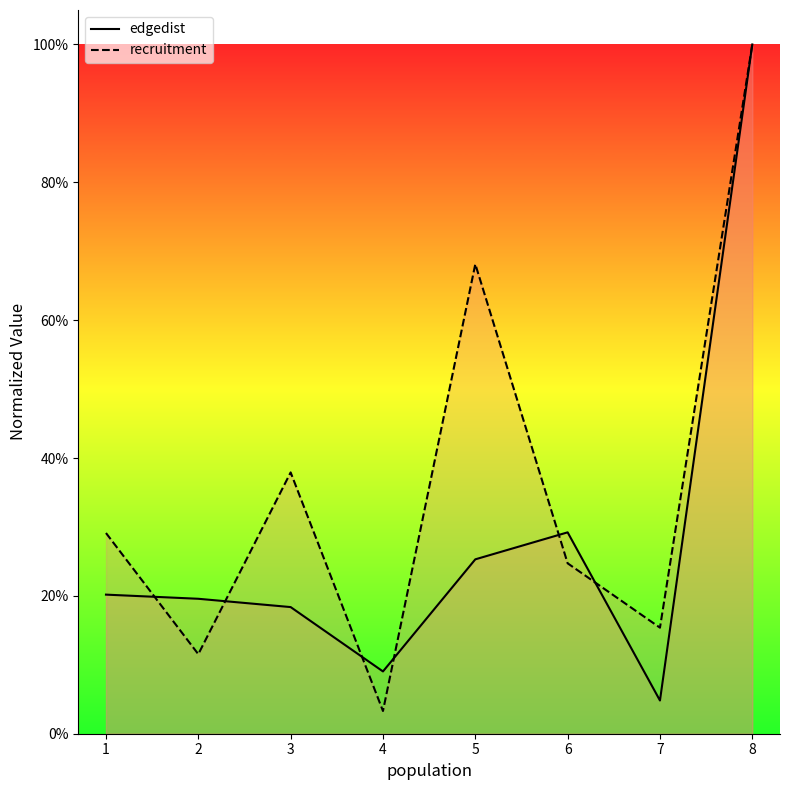

What is the difference between the highest and lowest values at 7?

0.1